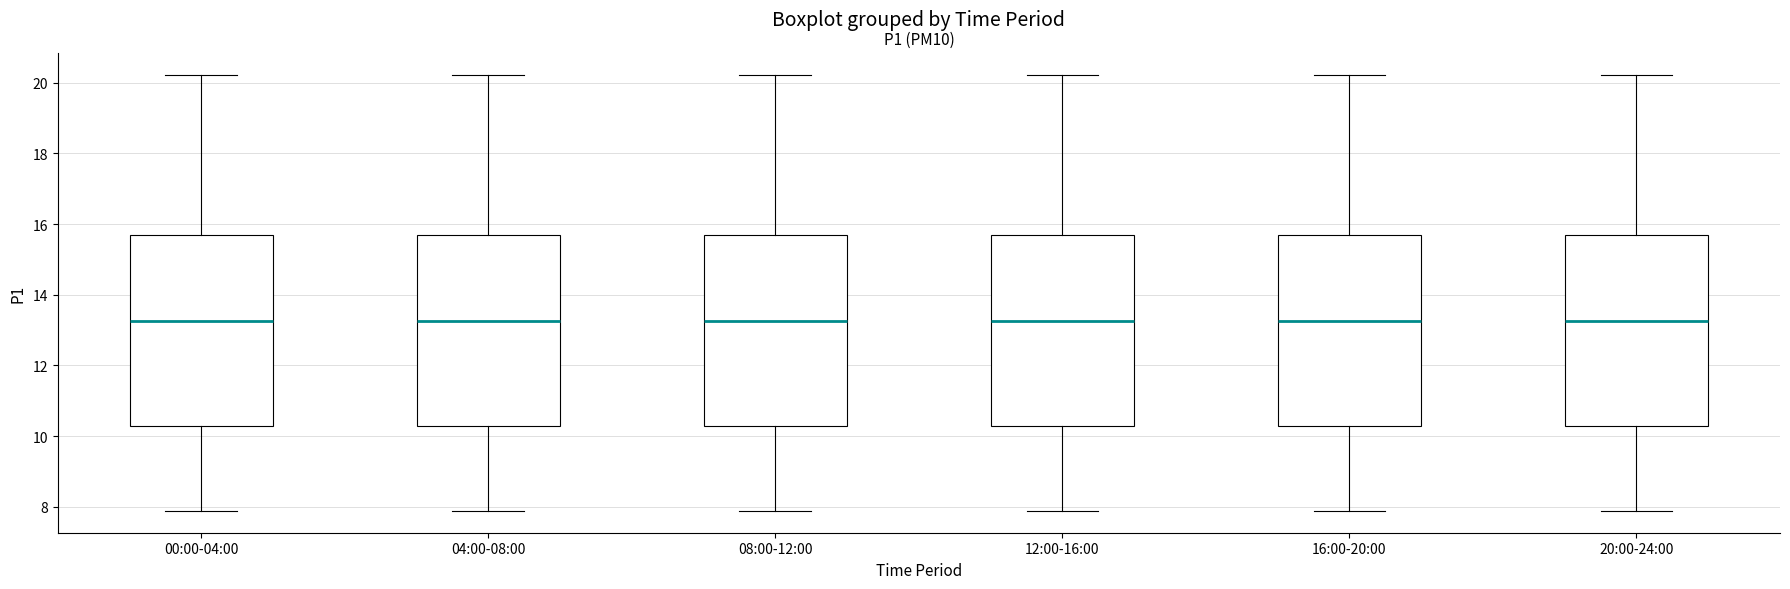

Where is the upper edge of the box for 04:00-08:00 on the y-axis? The values are not printed on the chart, so give them approximately, as read against the axis.

15.6